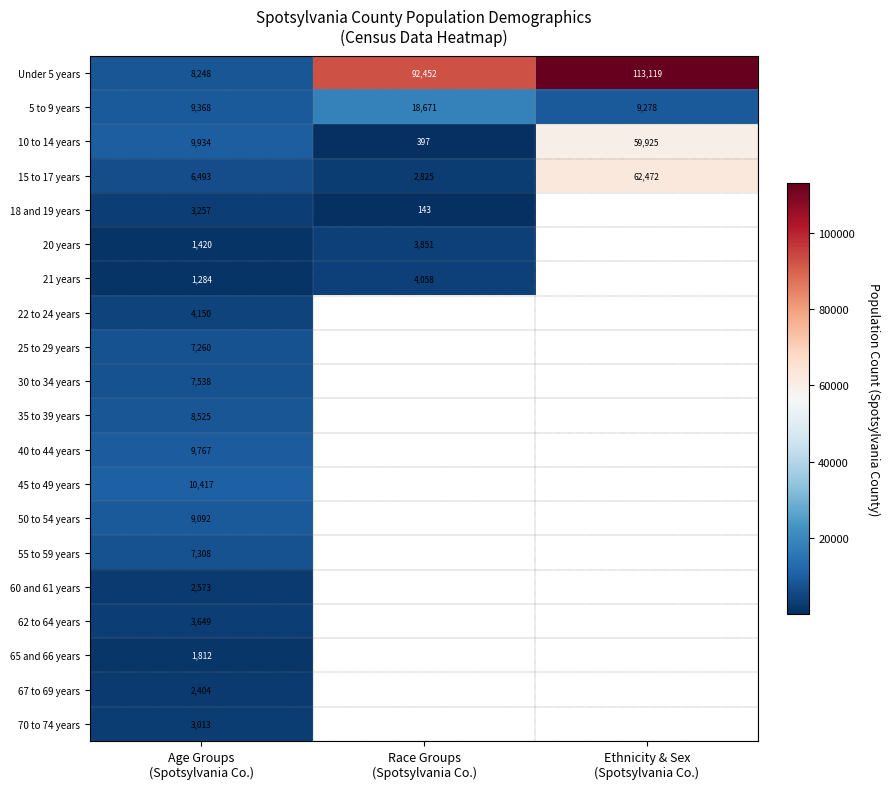

What is the difference between the maximum and minimum values in the 10 to 14 years series?

59528